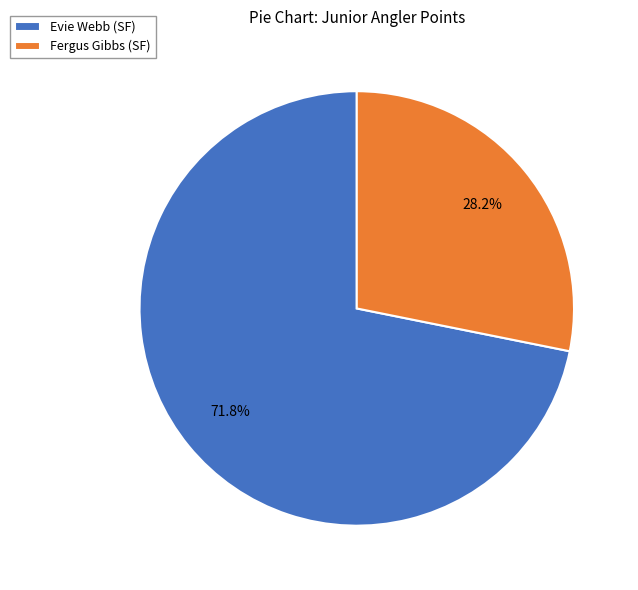

How many segments does this pie chart have?

2